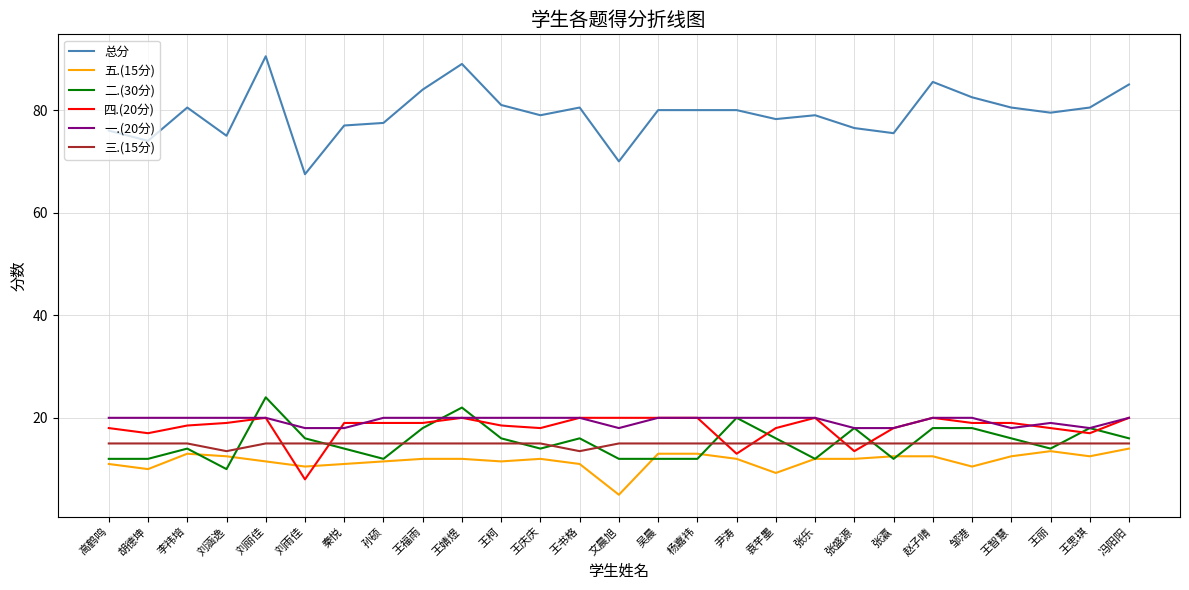

Which label corresponds to the smallest value in the chart?

文晨旭